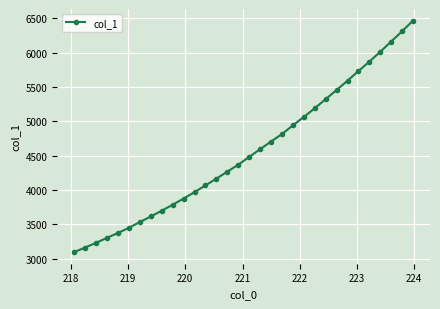

What is the minimum value shown in the chart?

3094.9